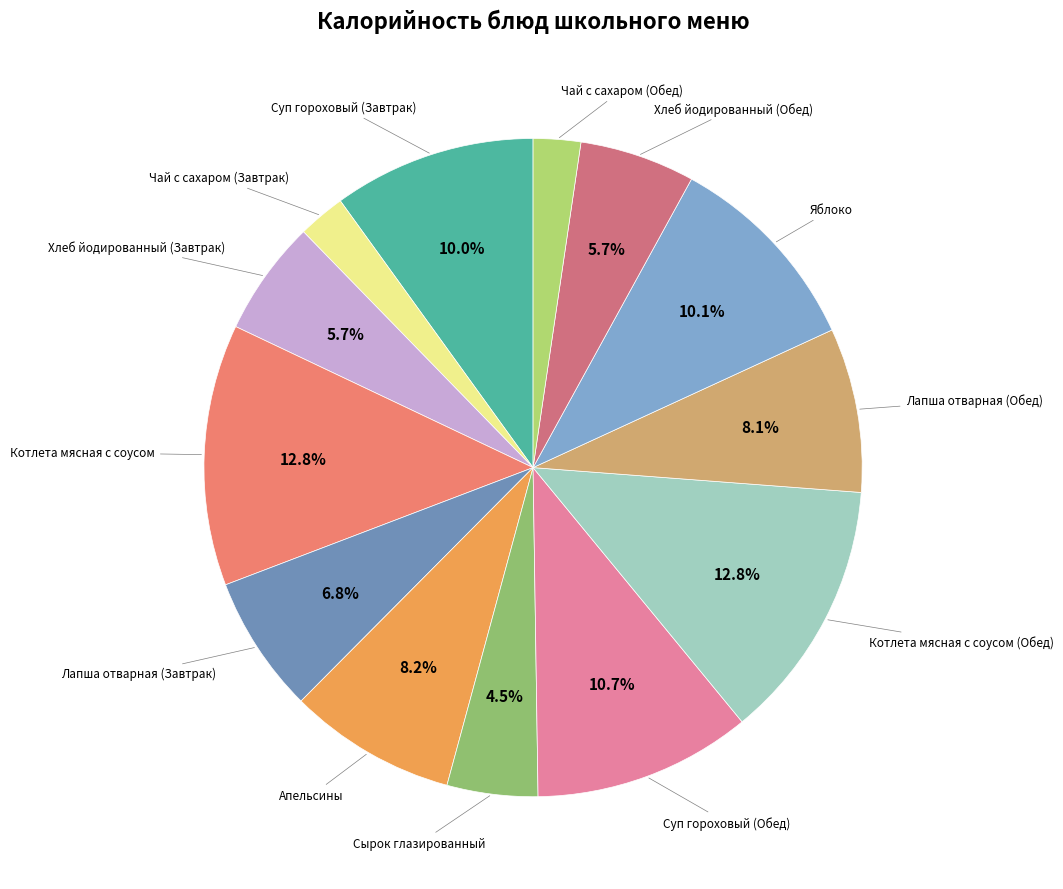

How many segments does this pie chart have?

13